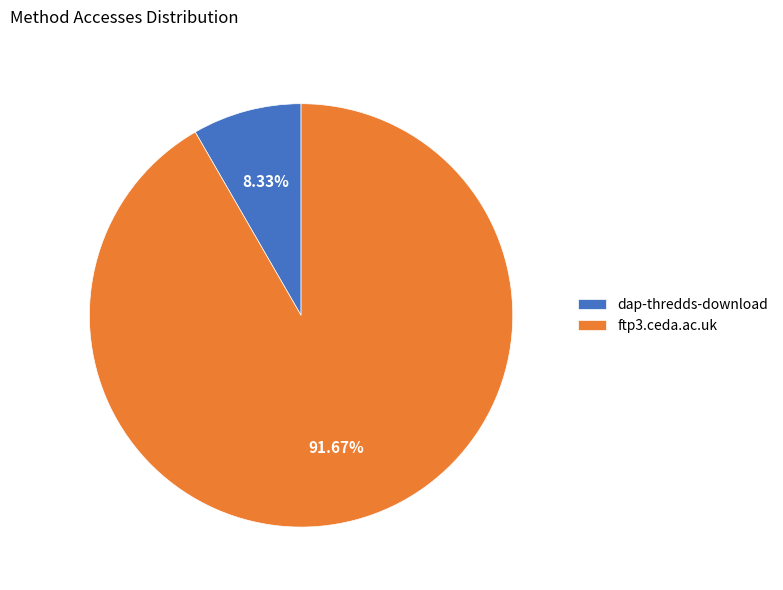

To the nearest percent, what percentage of the pie is ftp3.ceda.ac.uk?

92%